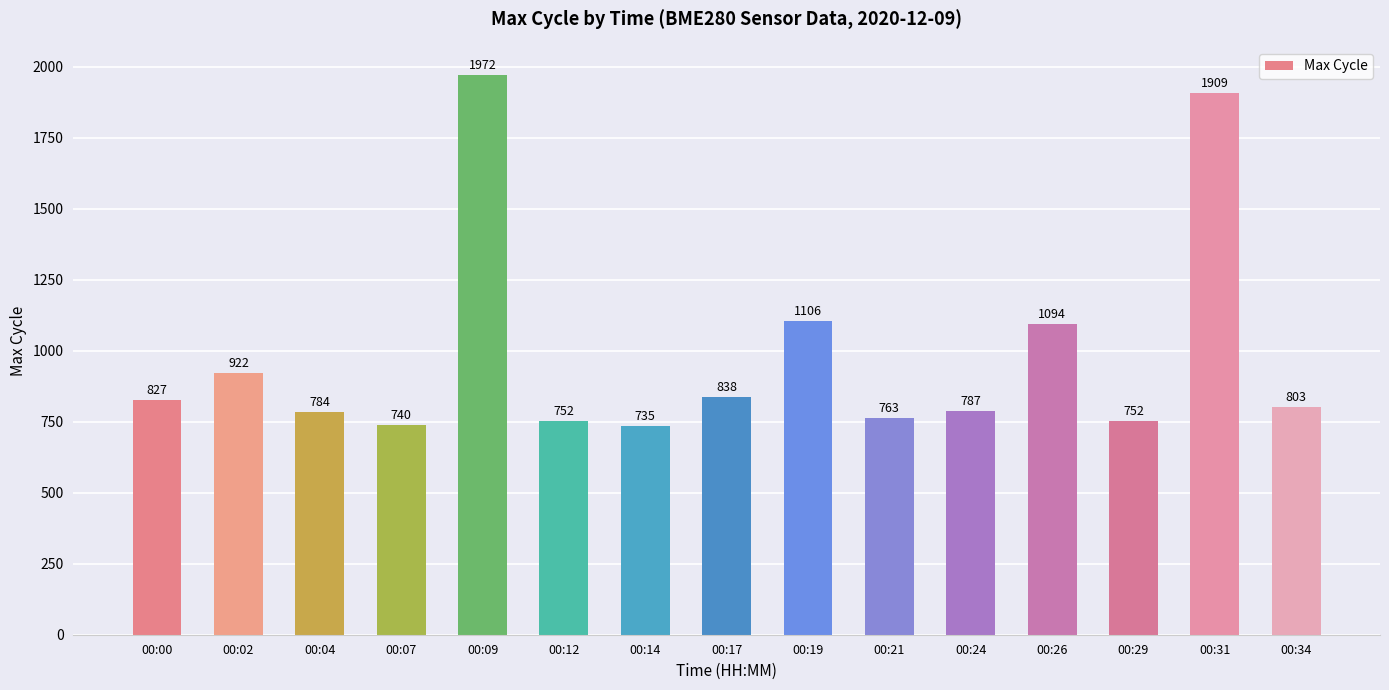

At which label is the value closest to 1353?

00:19